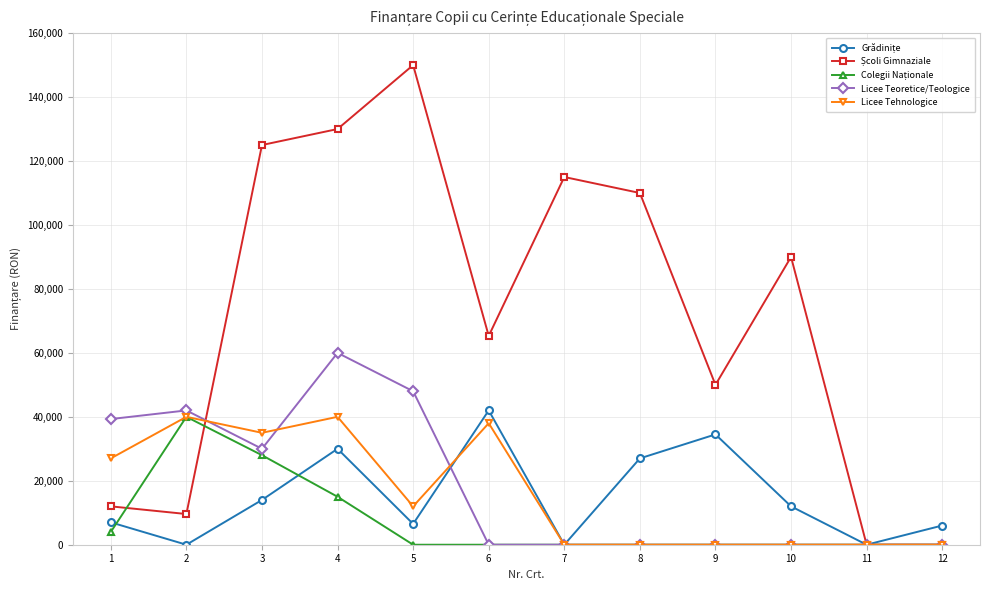

True or false: Licee Teoretice/Teologice has more than 1 points higher than both neighbors.

True